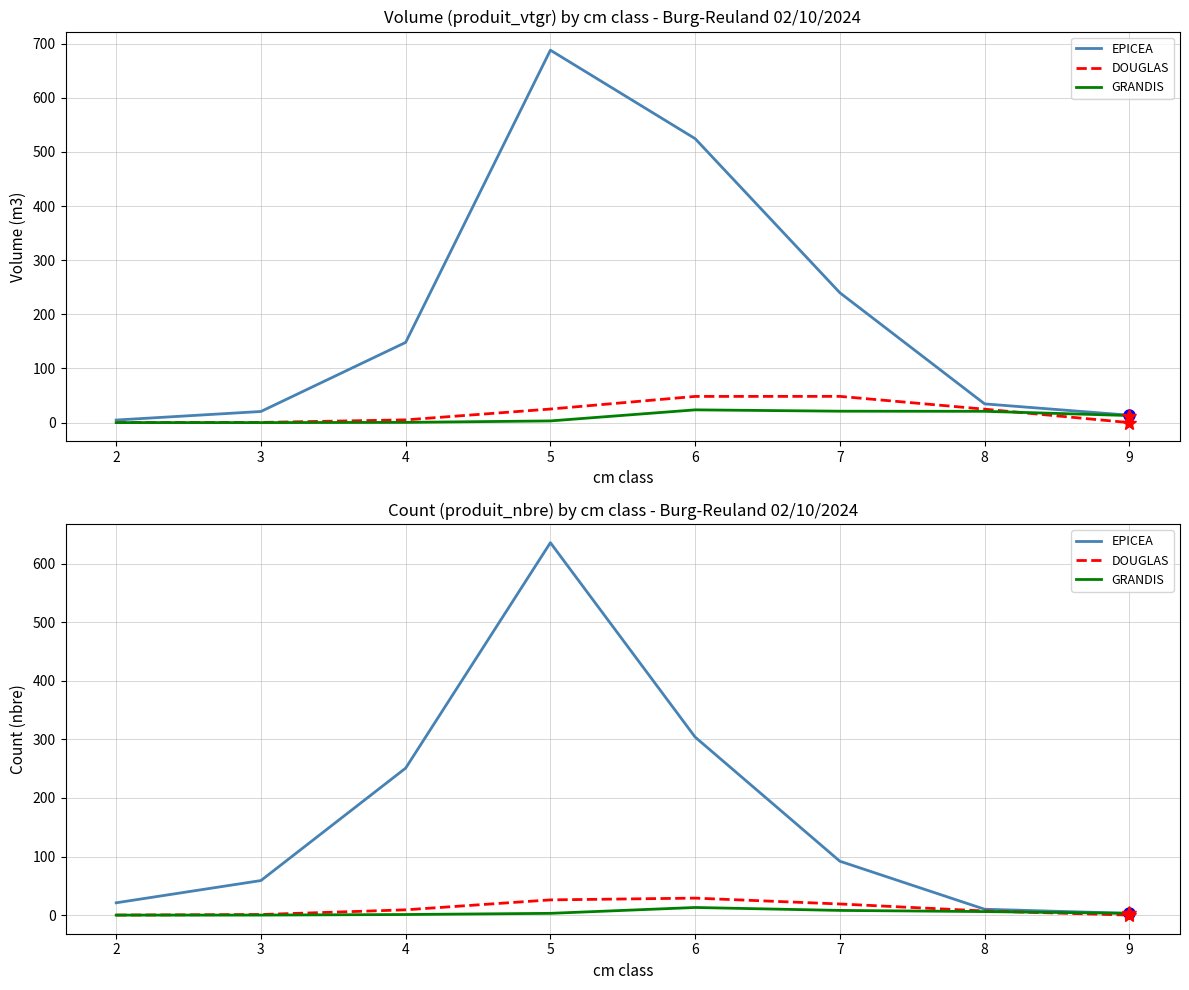

Reading left to right, transcribe all the data shown in this chart.

EPICEA: 21	59	251	636	304	92	10	3
DOUGLAS: 0	1	9	26	29	19	7	0
GRANDIS: 0	0	1	3	13	8	6	3